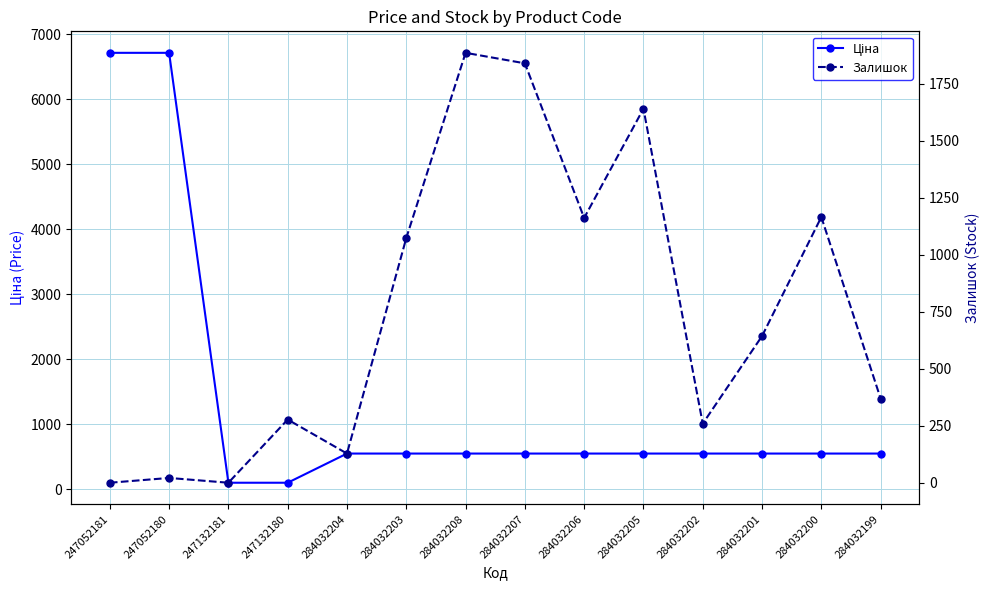

What is the highest value of the Ціна series?

6713.0